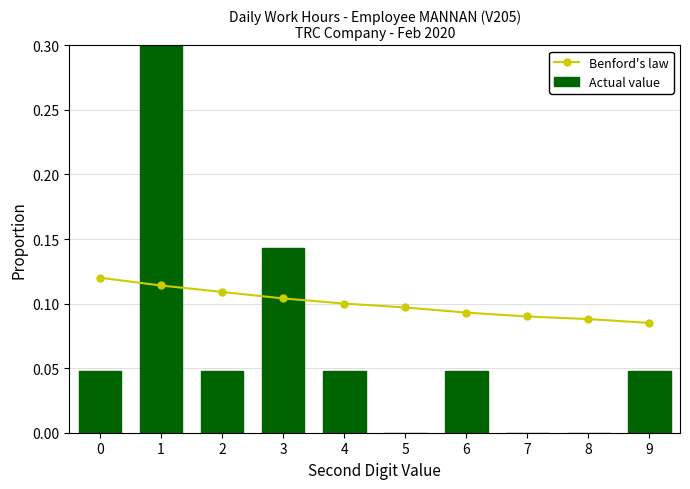

What is the sum of all Benford's law values?

1.0